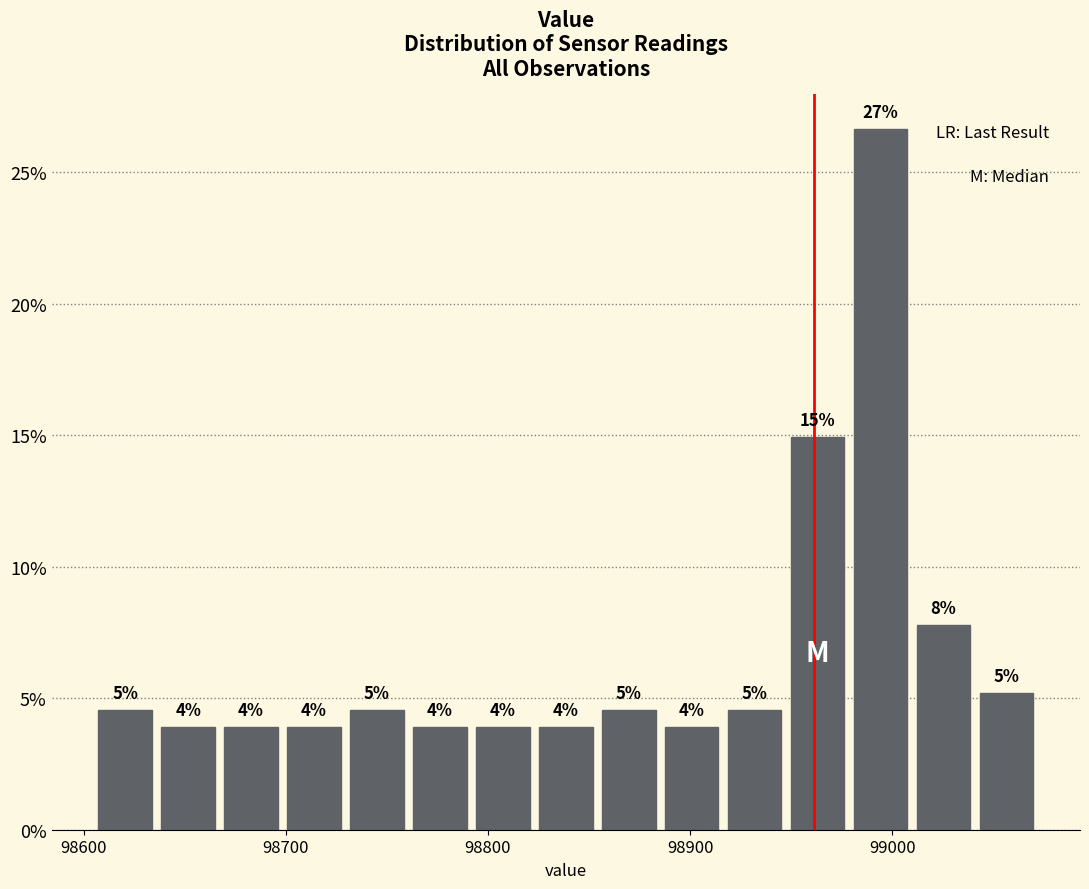

Read against the x-axis, roughly where is the centre of the tallest bar?

98990